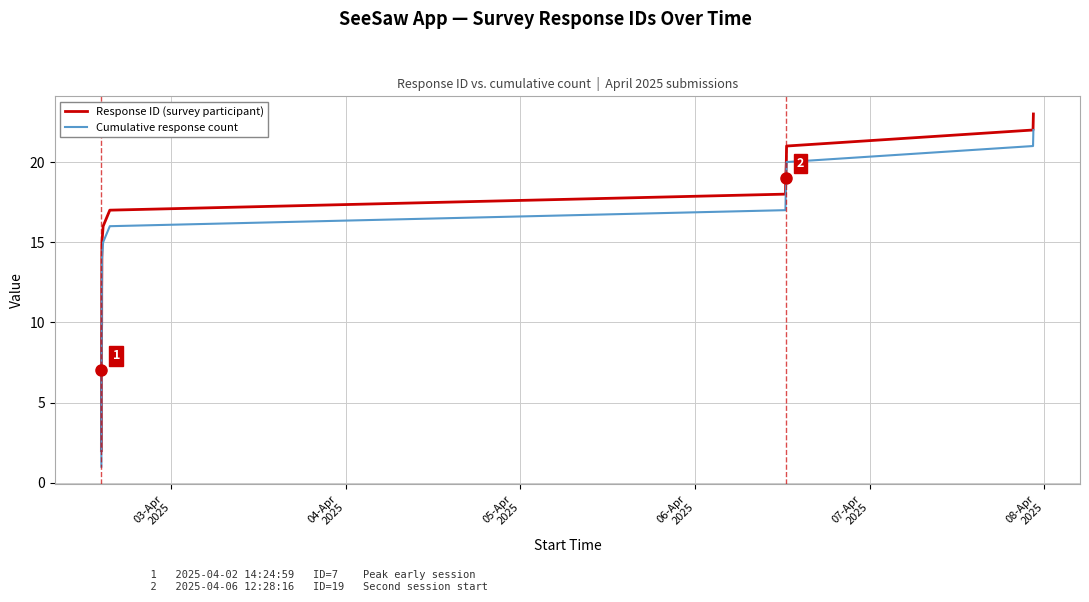

True or false: Response ID (survey) has more than 2 points higher than both neighbors.

False